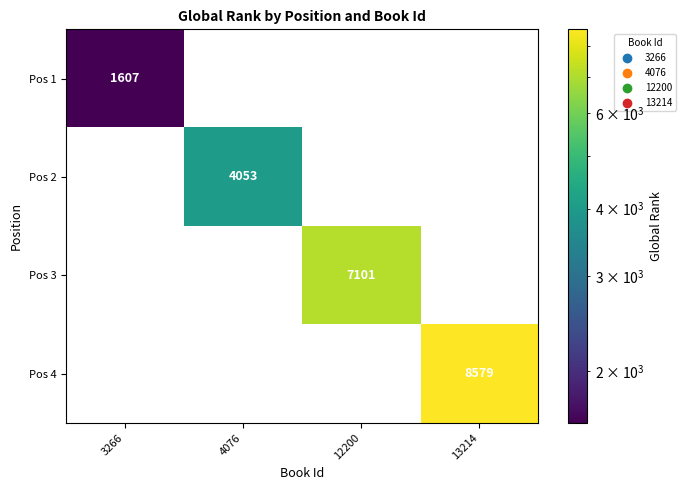

The value of Pos 2 at 3266 is -1252. True or false?

False